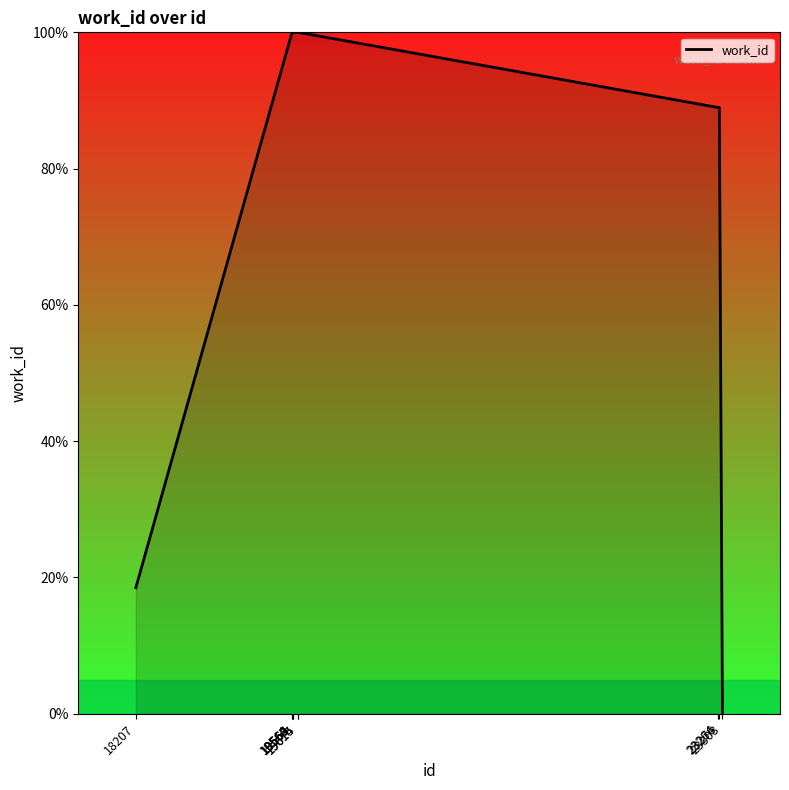

What is the difference between the maximum and minimum values?

100.0